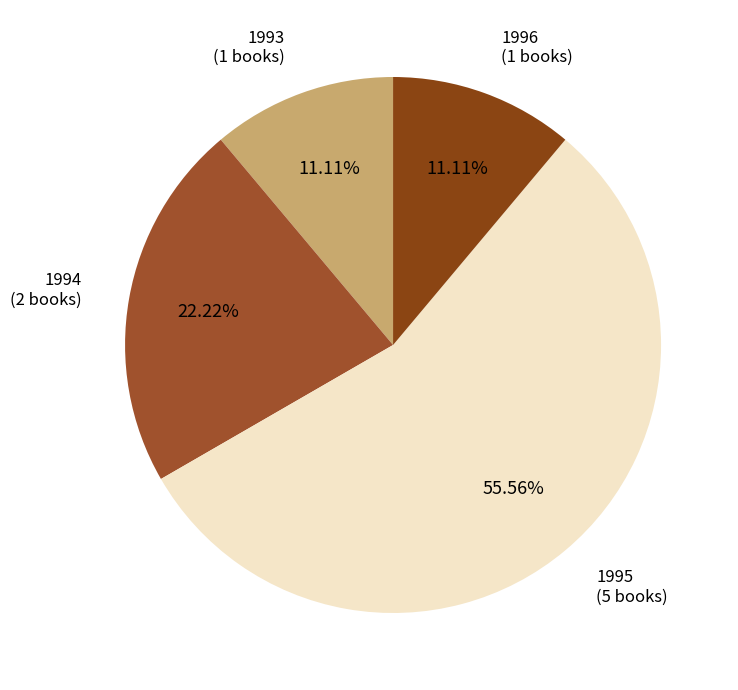

Approximately how many times larger is the value at 1994 (2 books) compared to 1996 (1 books)?

2.0